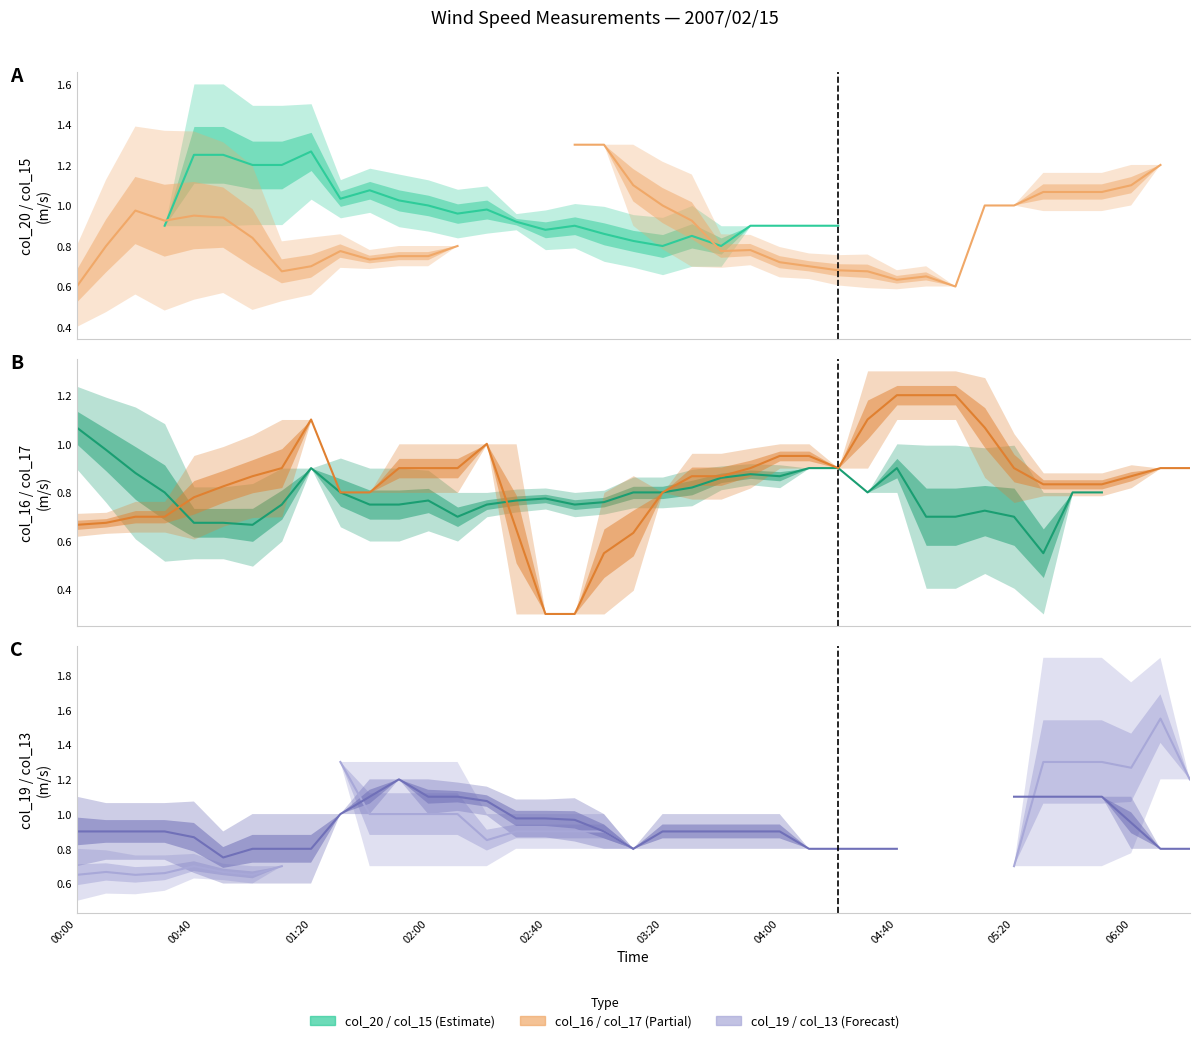

How many interior local peaks does the col_20 series have?

5